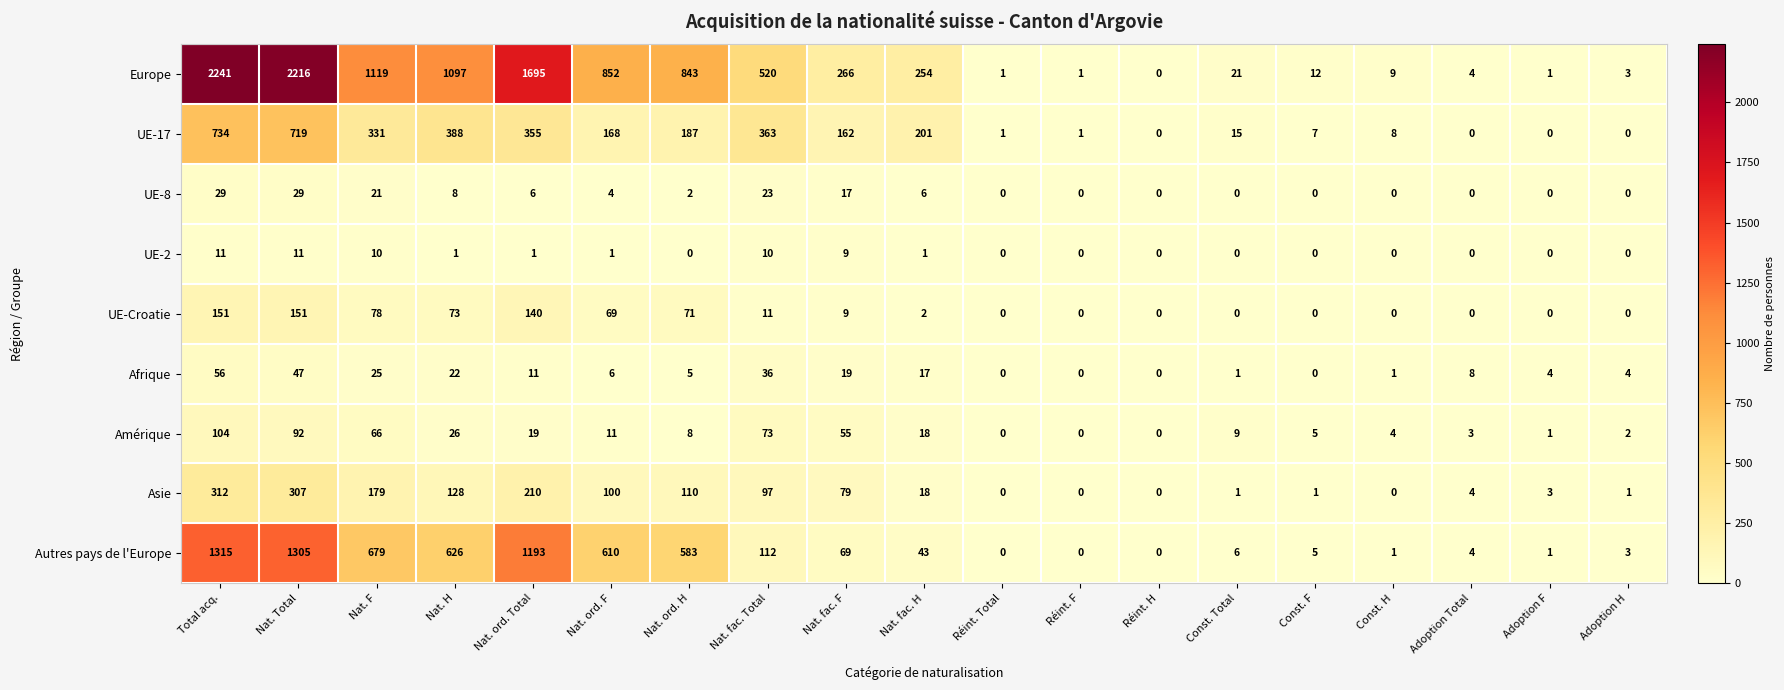

What is the total value across all series at Const. Total?

53